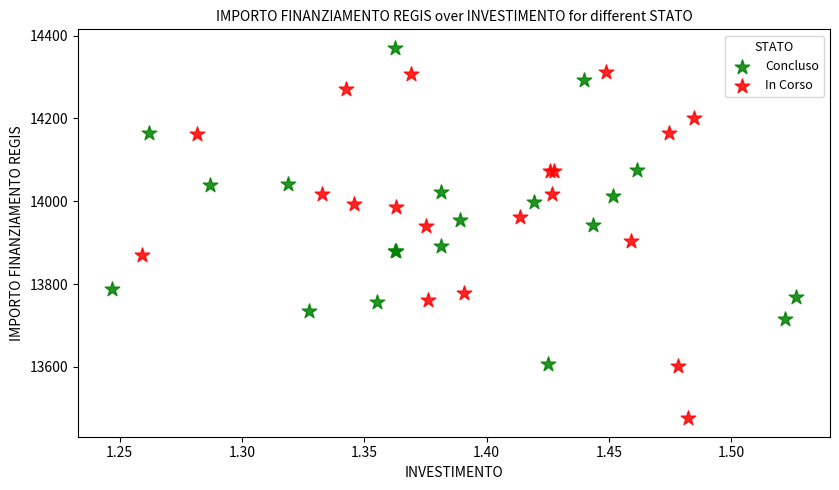

Which series contains the lowest Y value?

In Corso